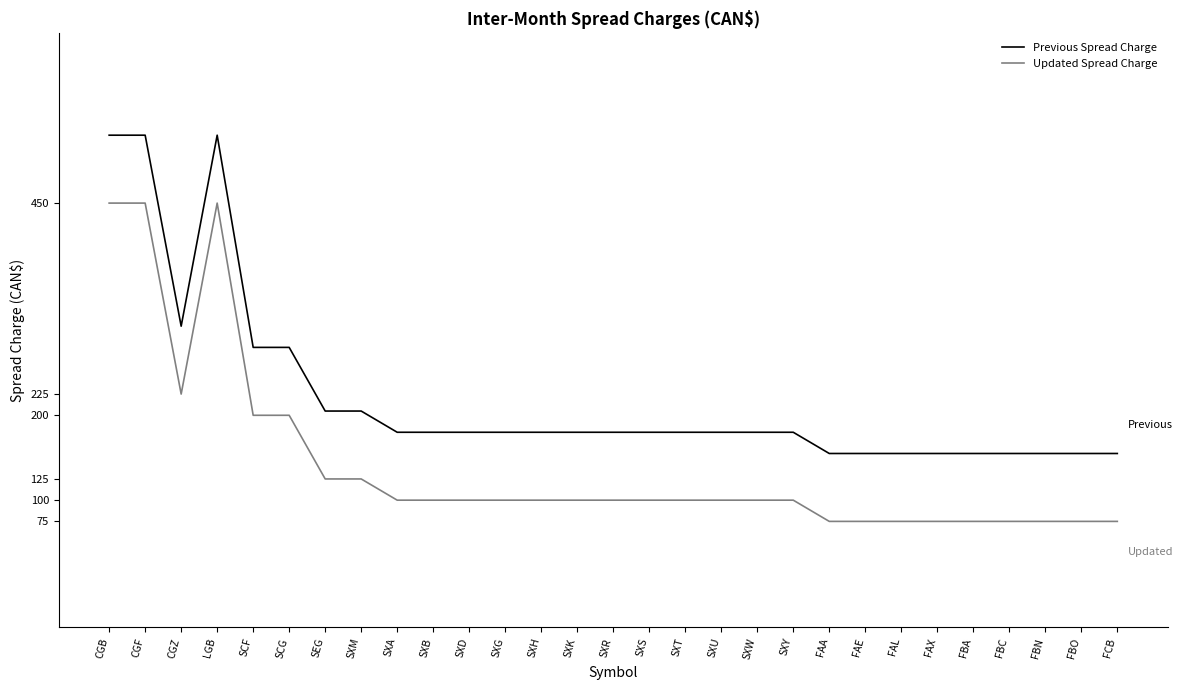

What is the approximate value of Previous Spread Charge at SCG, to the nearest 10?

280